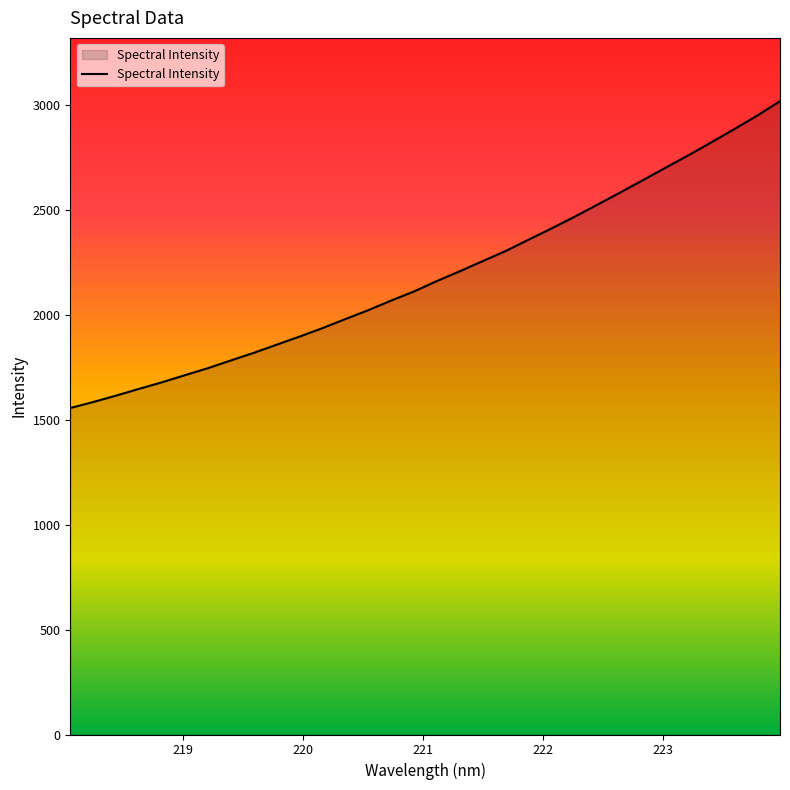

What is the smallest value displayed?

1554.8